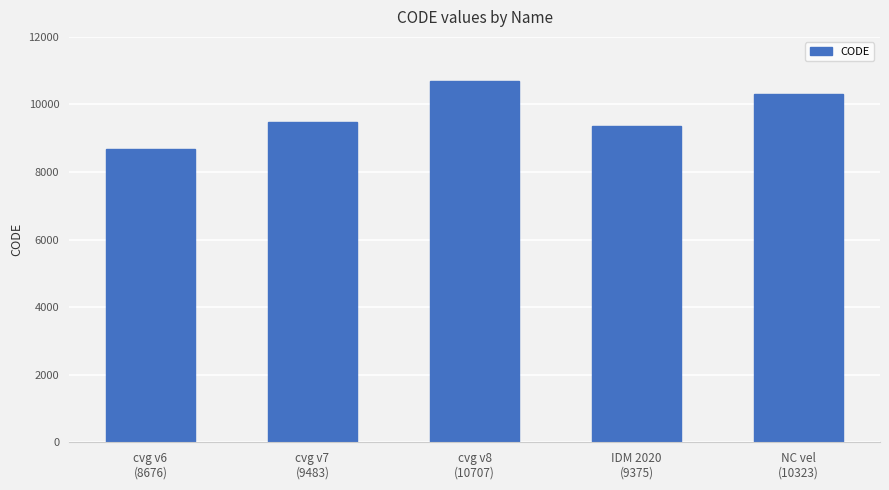

Rank the categories by value from highest to lowest.

cvg v8
(10707), NC vel
(10323), cvg v7
(9483), IDM 2020
(9375), cvg v6
(8676)